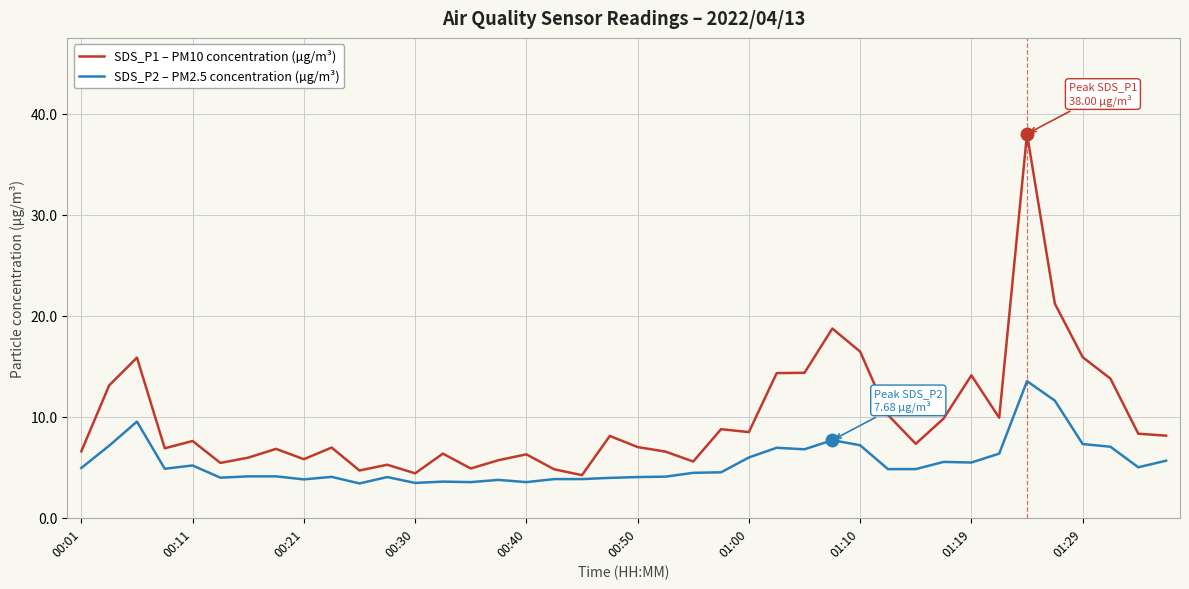

What is the maximum value shown in the chart?

38.0